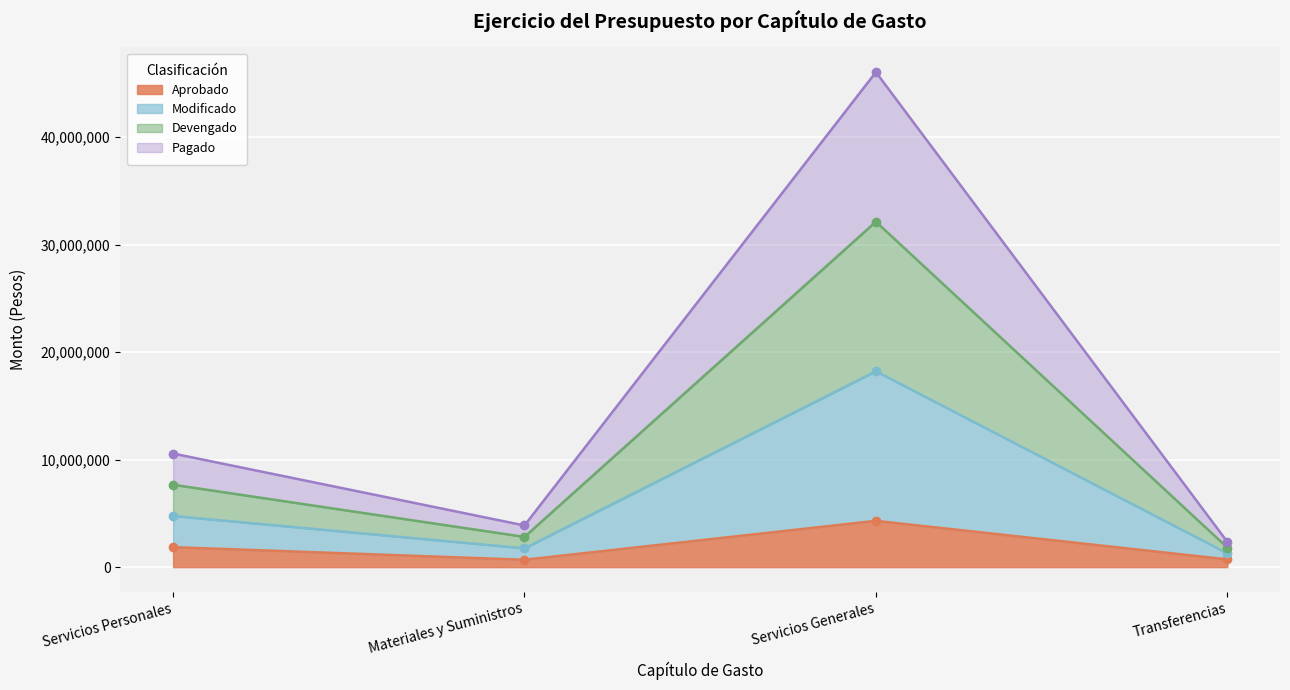

Which series has the widest spread of values?

Modificado